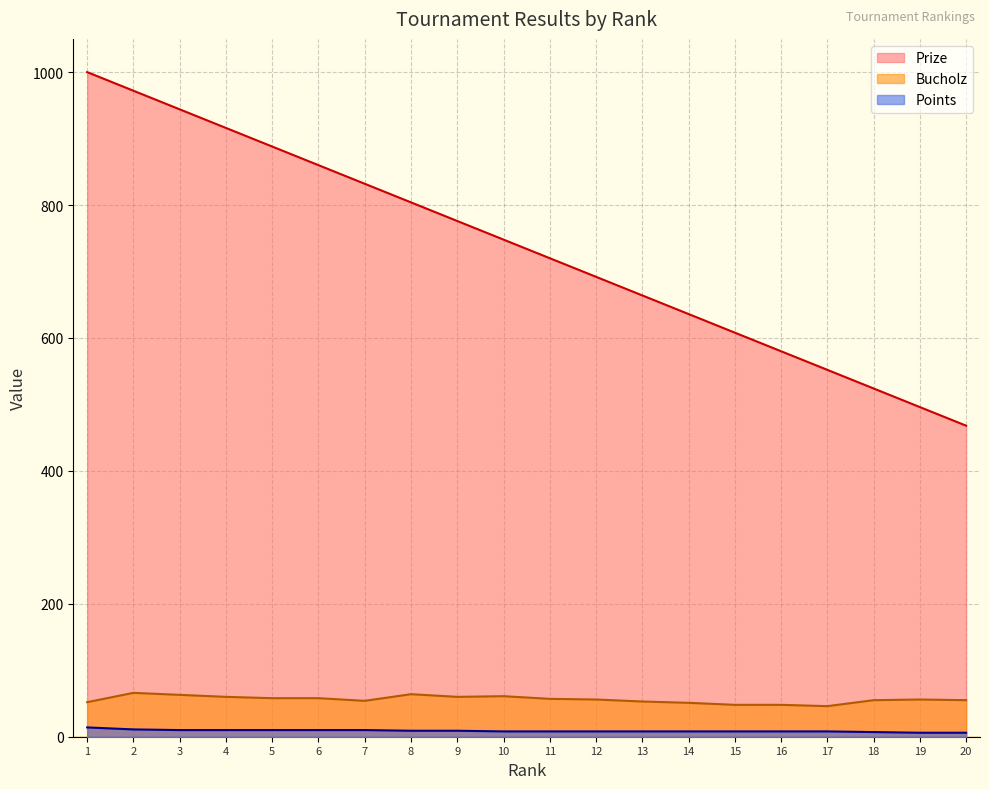

At which label is Bucholz closest to 56?

12